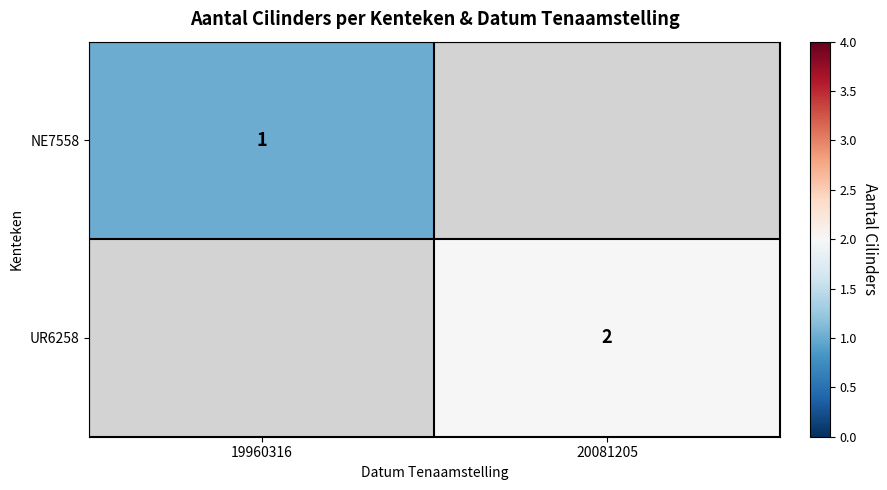

Is it true that UR6258 equals 1 at 20081205?

False